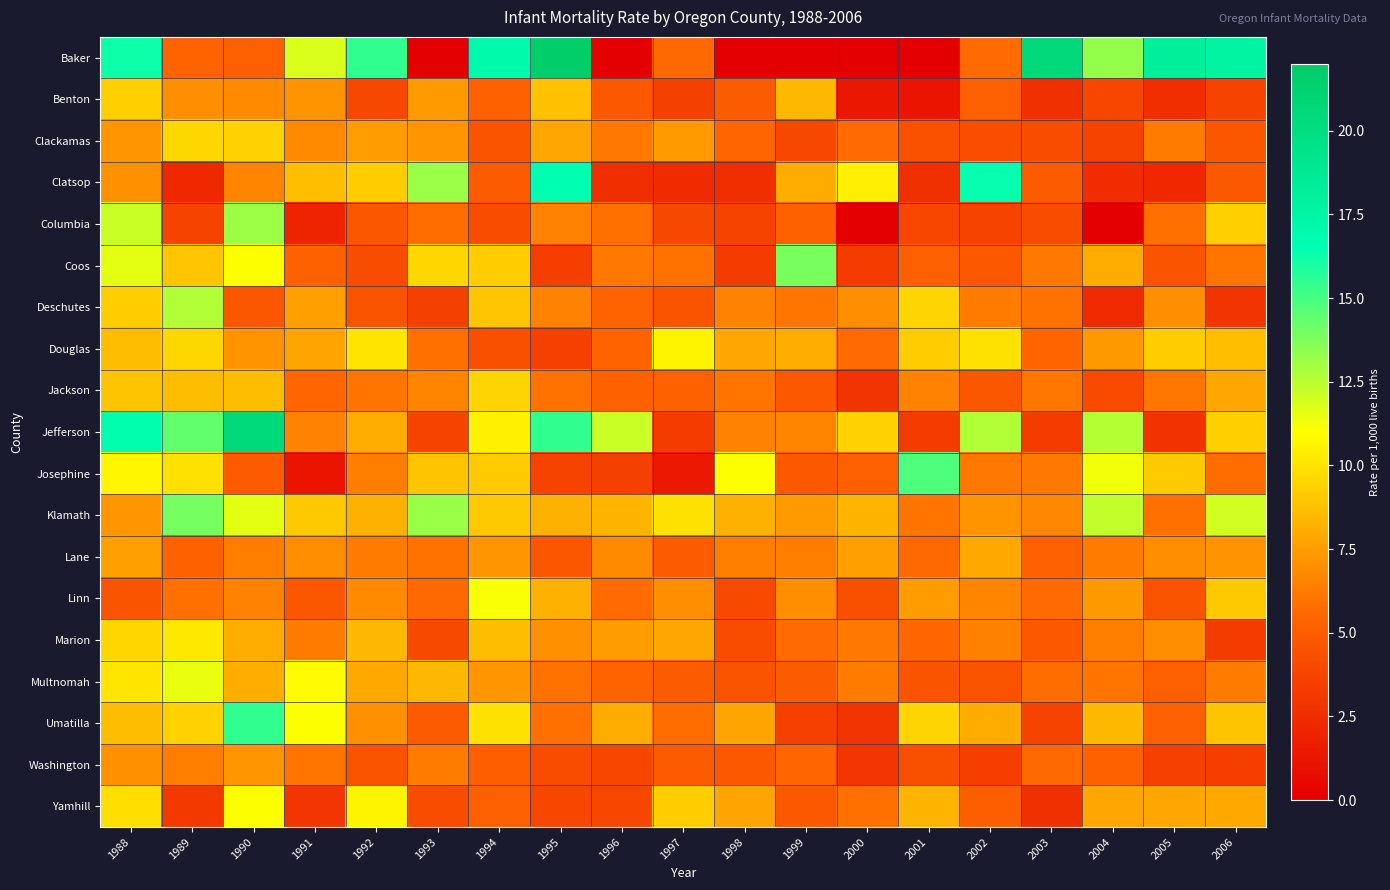

What is the difference between the highest and lowest values at 2003?

17.9